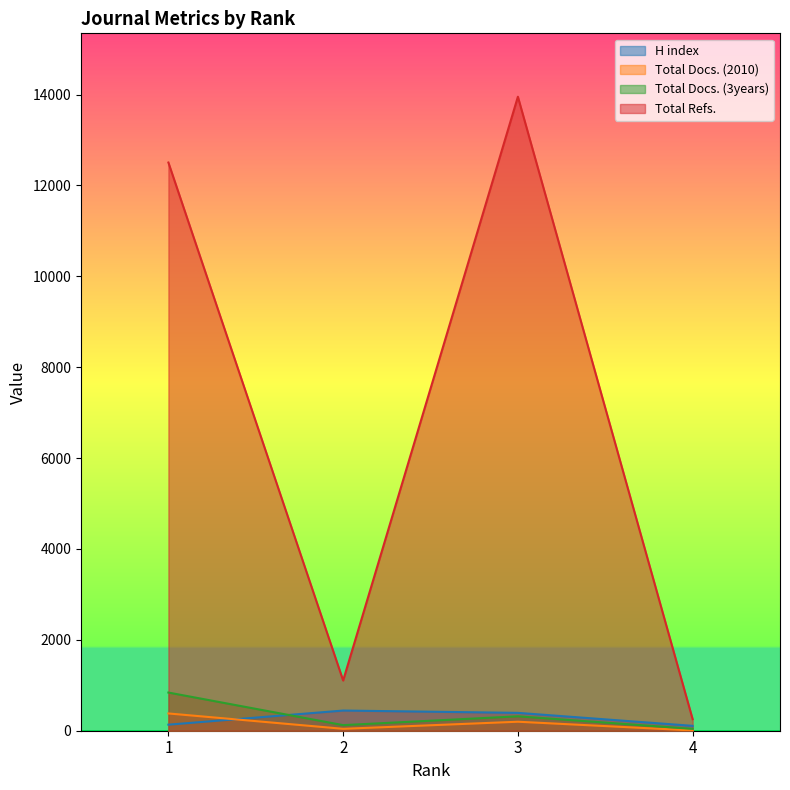

Is the value of Total Refs. at 3 greater than the value of H index at 4?

Yes